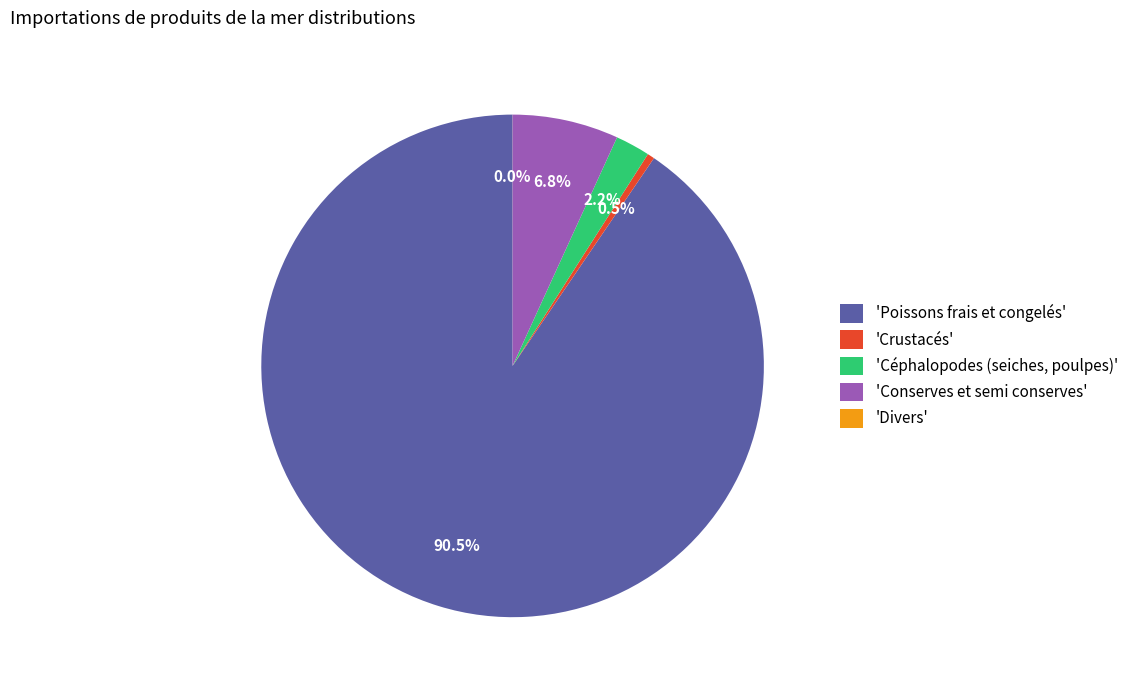

Which category has the biggest portion of the pie?

'Poissons frais et congelés'